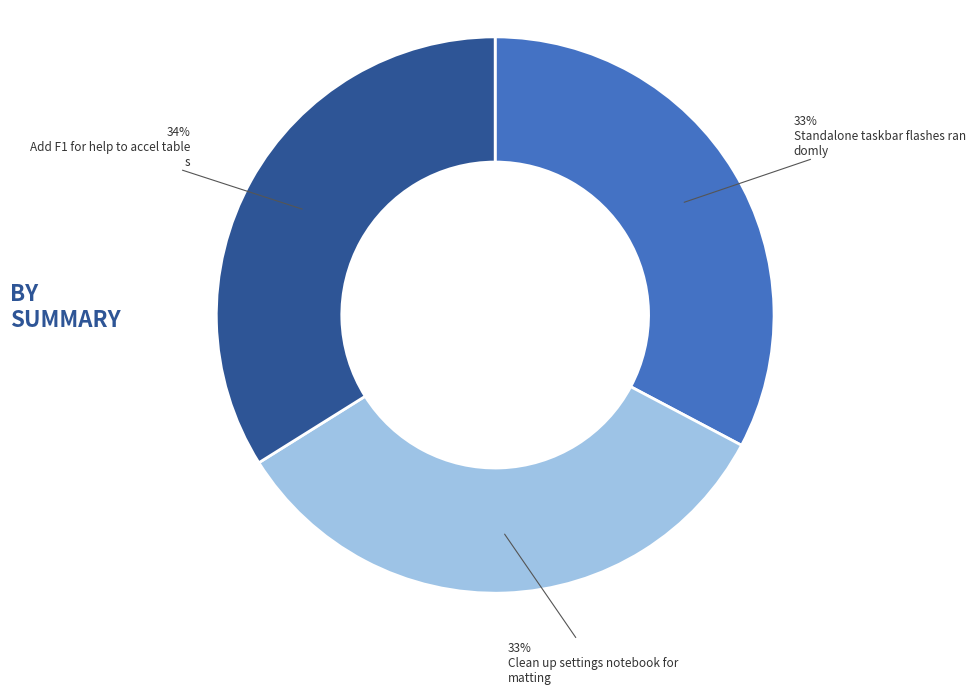

Is there a majority slice in this chart?

No